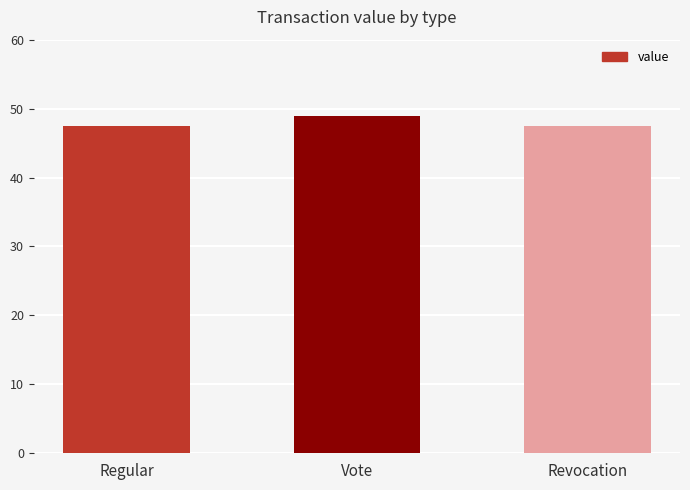

Reading left to right, transcribe all the data shown in this chart.

47.5	48.9	47.5